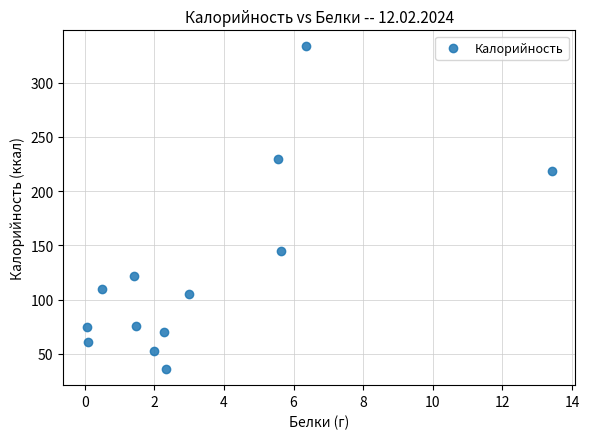

What is the range of X values (max minus min)?

13.4